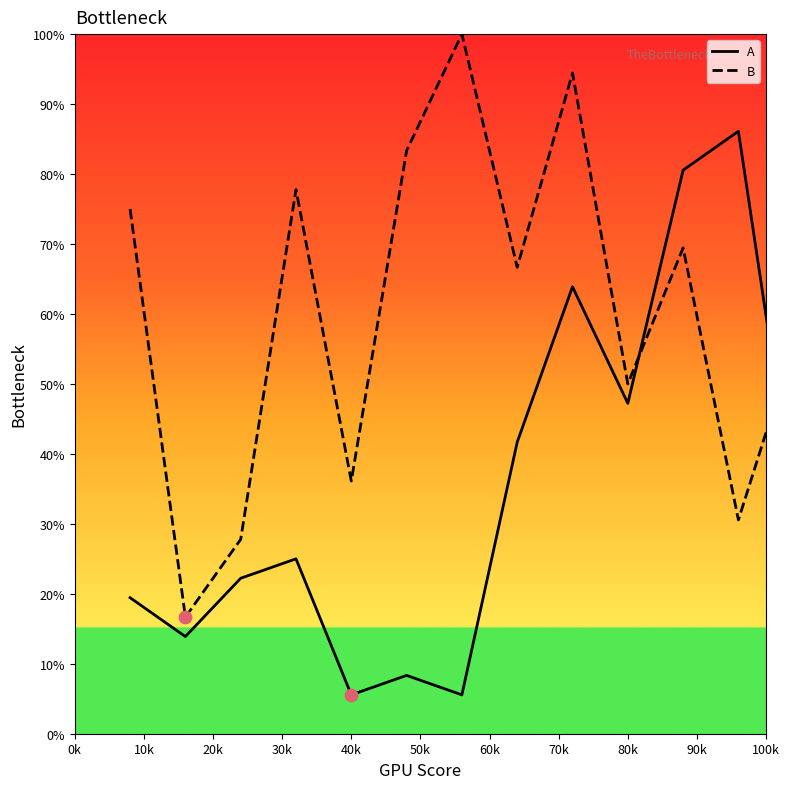

What is the difference between the maximum and minimum values in the B series?

83.3